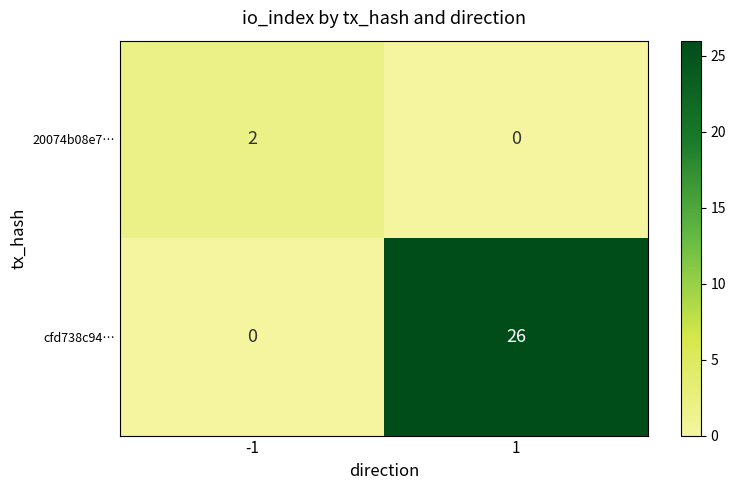

True or false: cfd738c94… has a value of 0 at -1.

True